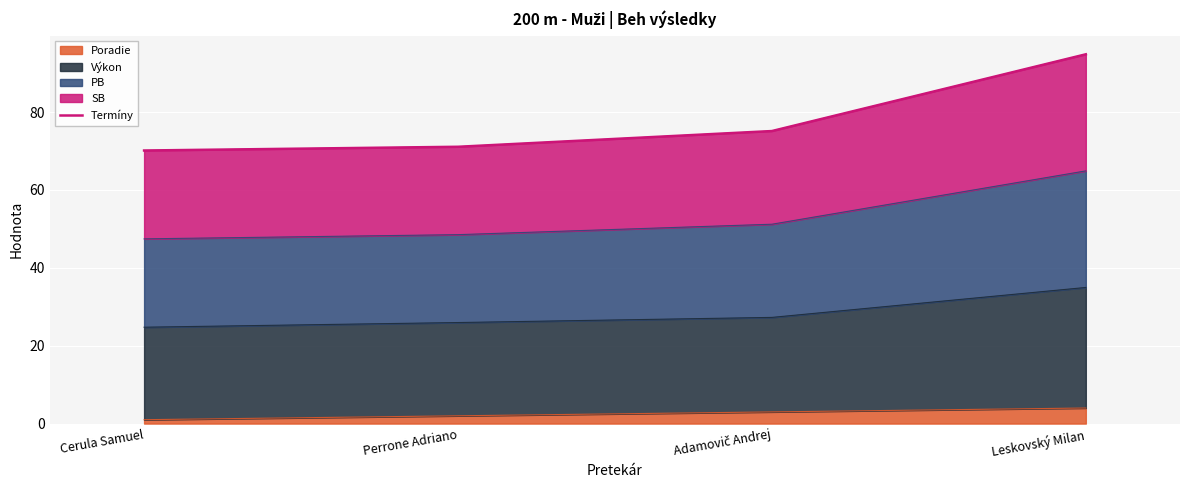

What is the label of the 3rd point from the right?

Perrone Adriano